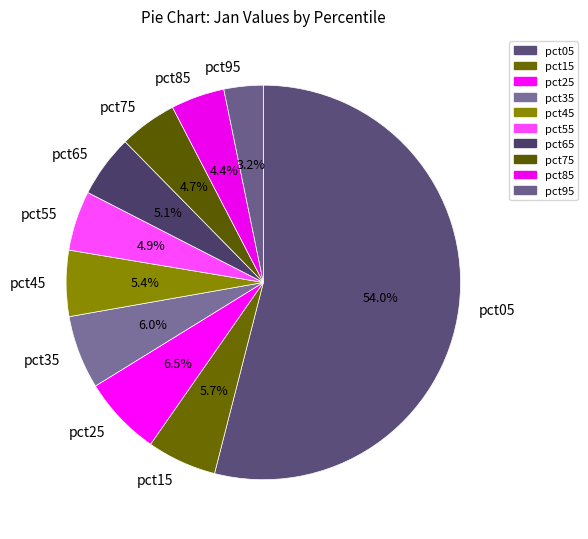

Does pct95 represent more than half of the total?

No